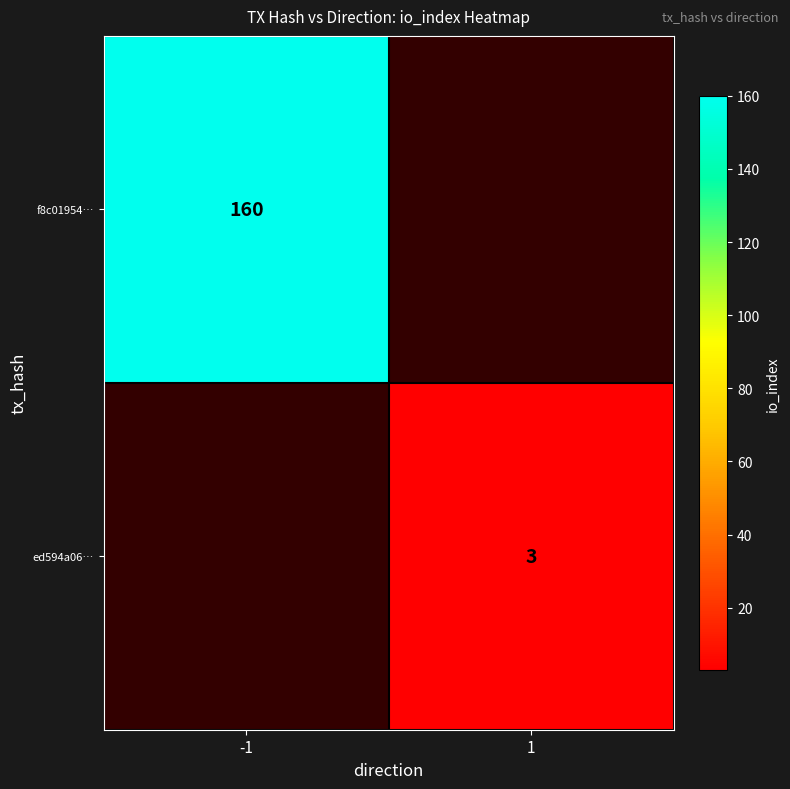

Which category has the highest value across all series?

-1